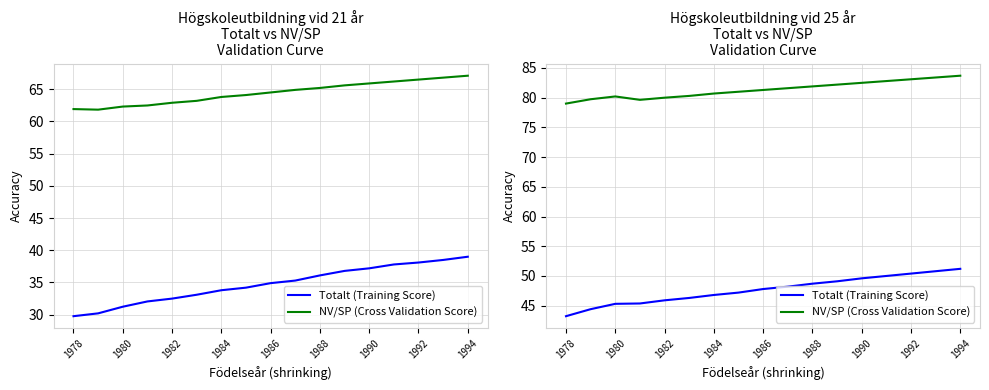

What is the difference between the maximum and second lowest values in the NV/SP (Cross Validation Score) series?

4.1